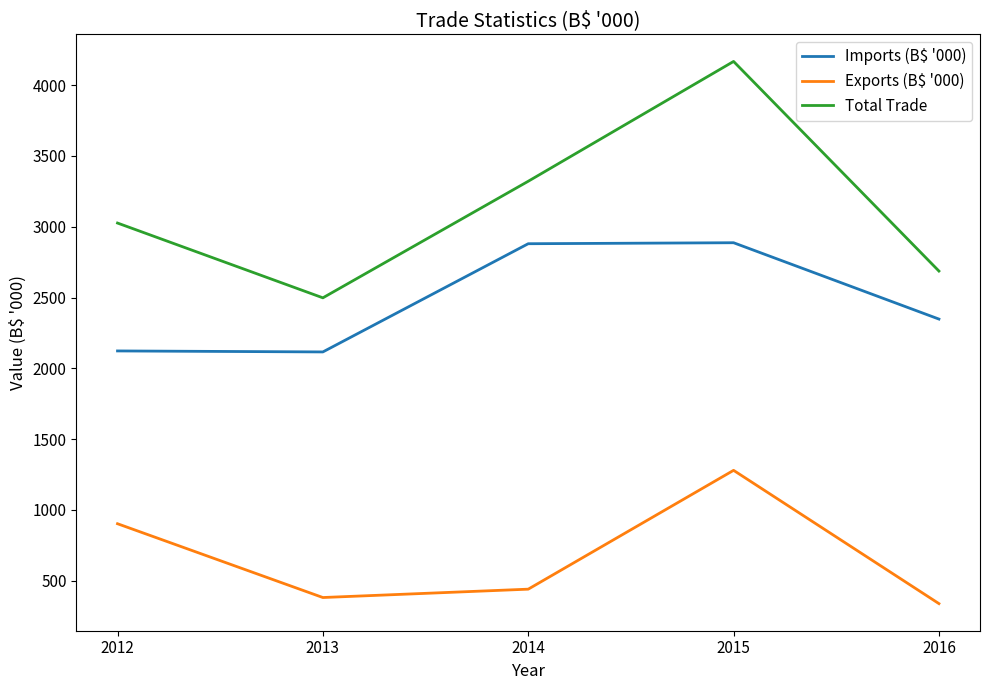

True or false: Total Trade has more than 0 interior local peaks.

True